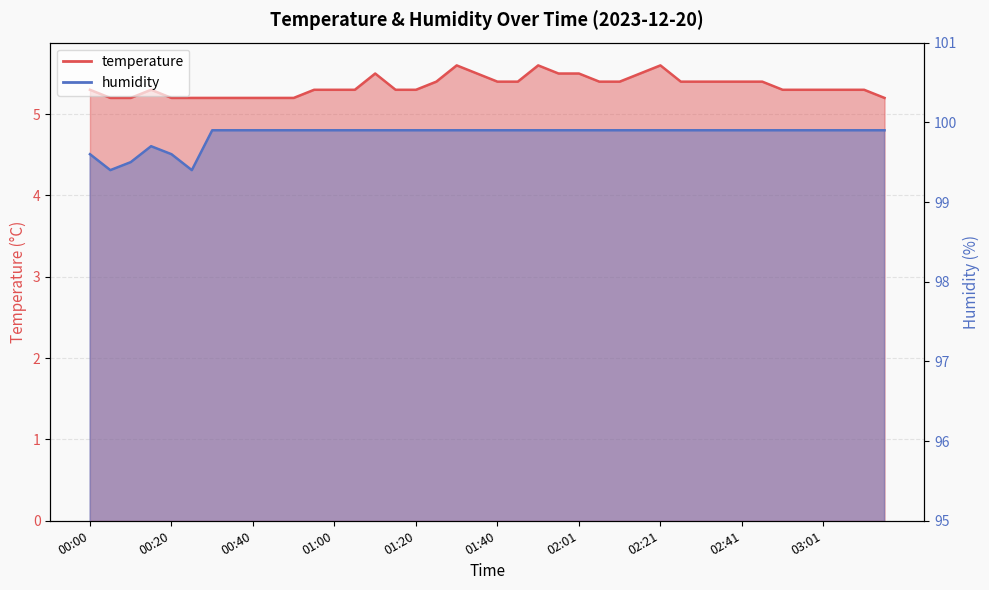

What is the total value across all series at 00:45?

105.1